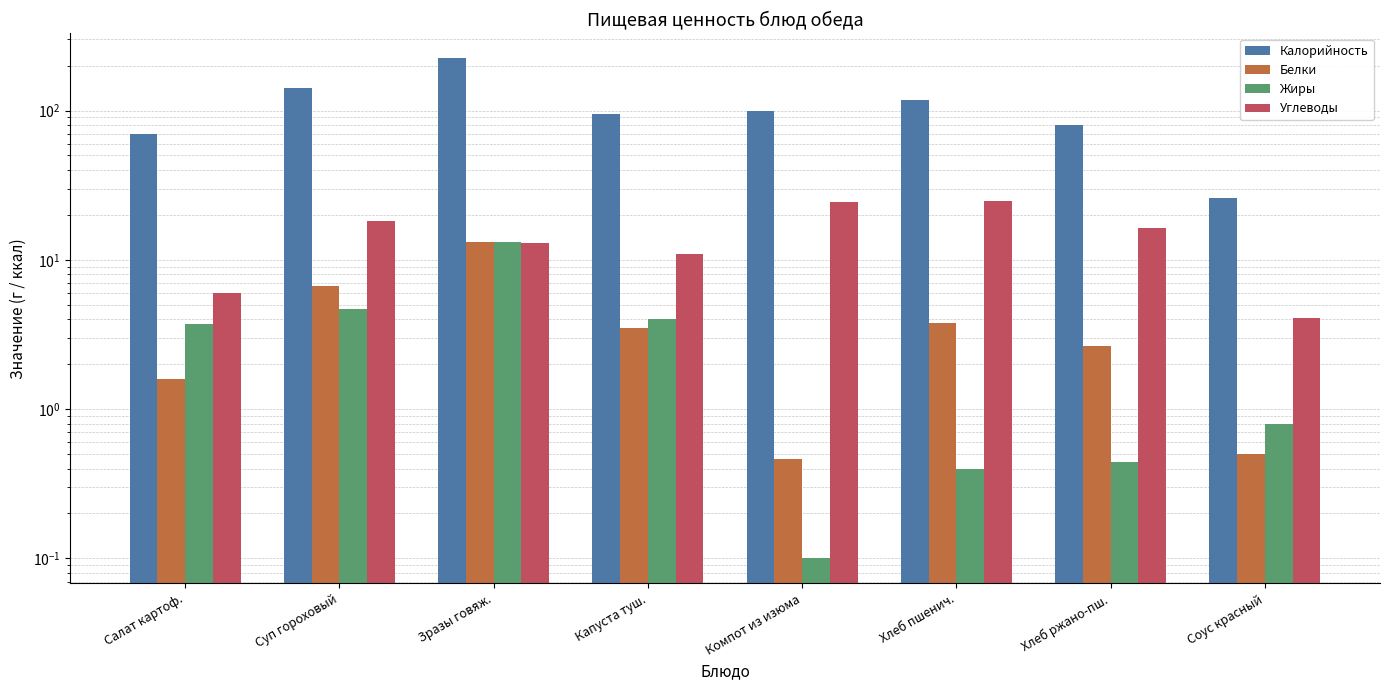

How many series are shown in this chart?

4